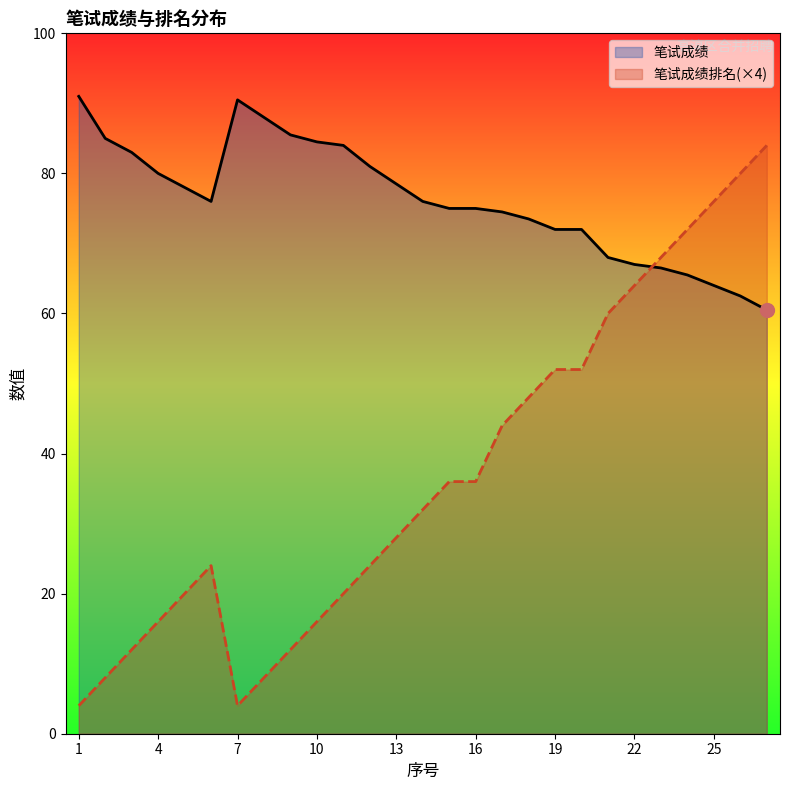

At how many categories does at least one series exceed 20?

27